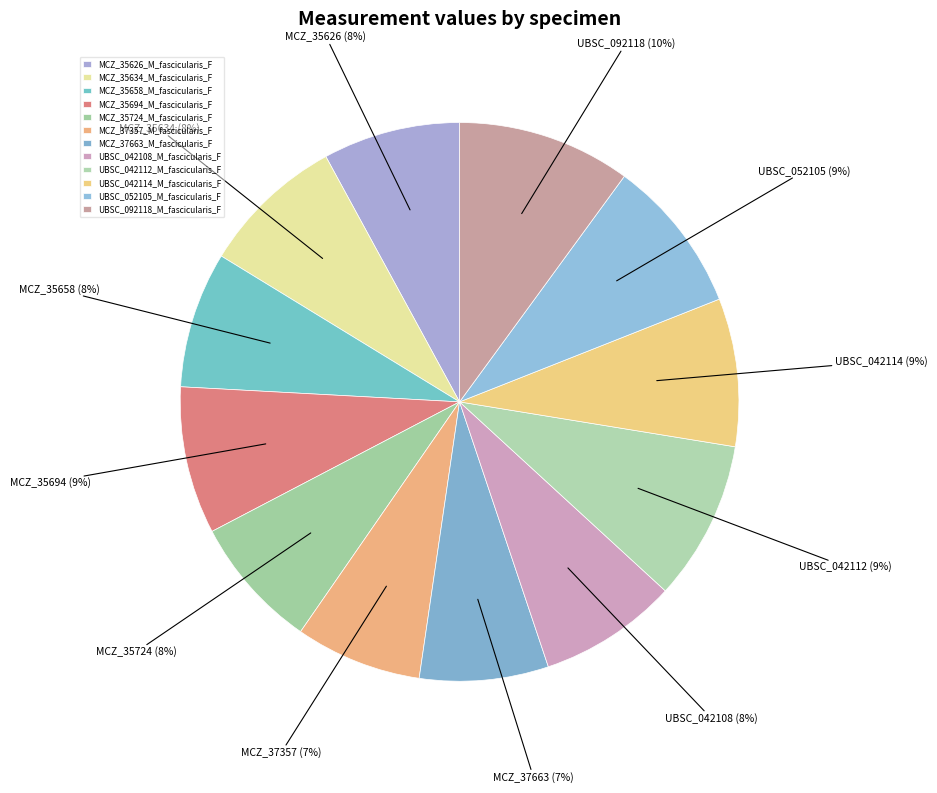

The MCZ_35724_M_fascicularis_F slice represents 1% of the pie. True or false?

False